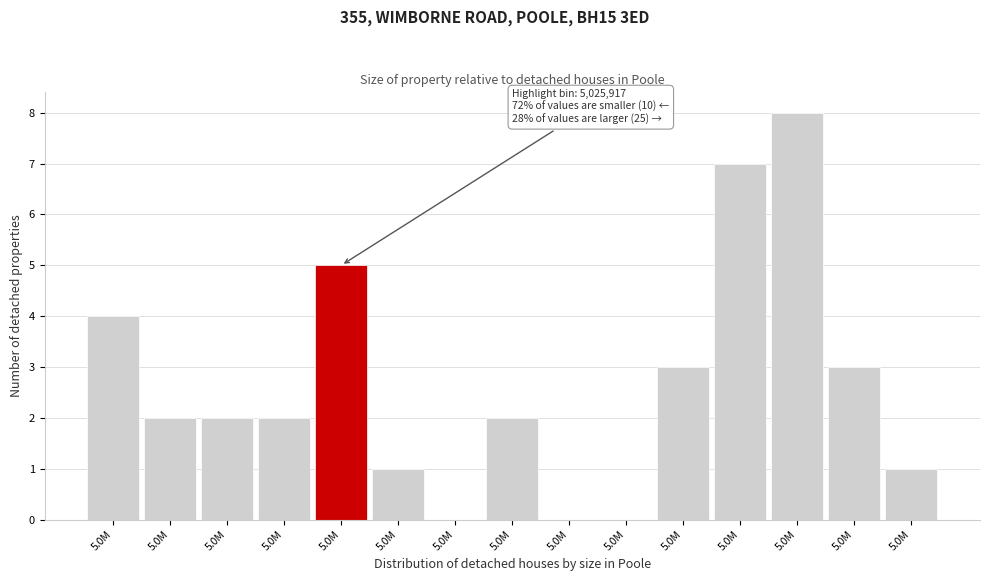

How many series are shown in this chart?

1